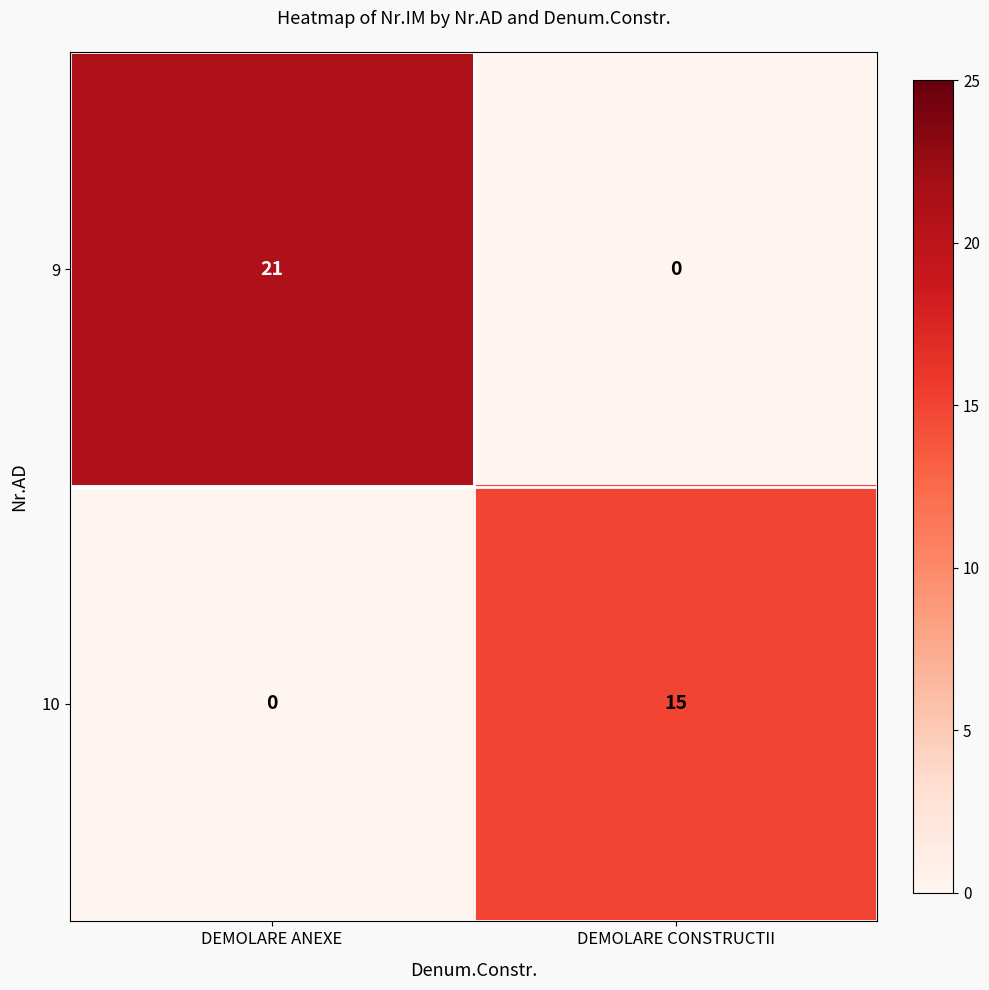

The 9 series shows 0 at DEMOLARE CONSTRUCTII. True or false?

True